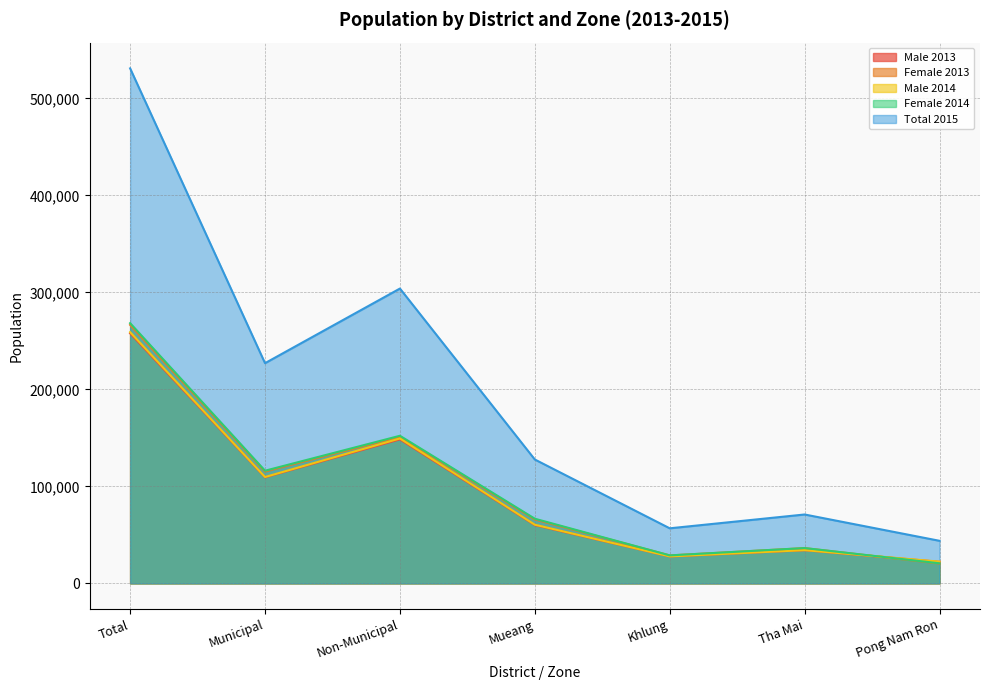

Rank the series at Non-Municipal from lowest to highest value.

Male 2013, Male 2014, Female 2013, Female 2014, Total 2015